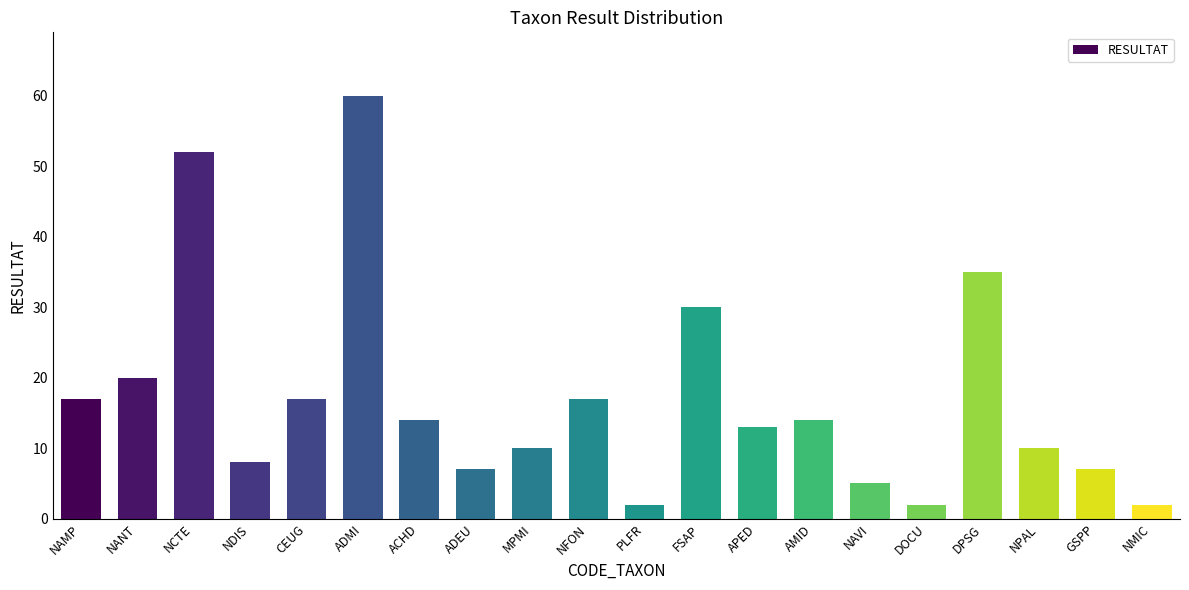

What is the difference between the maximum and minimum values?

58